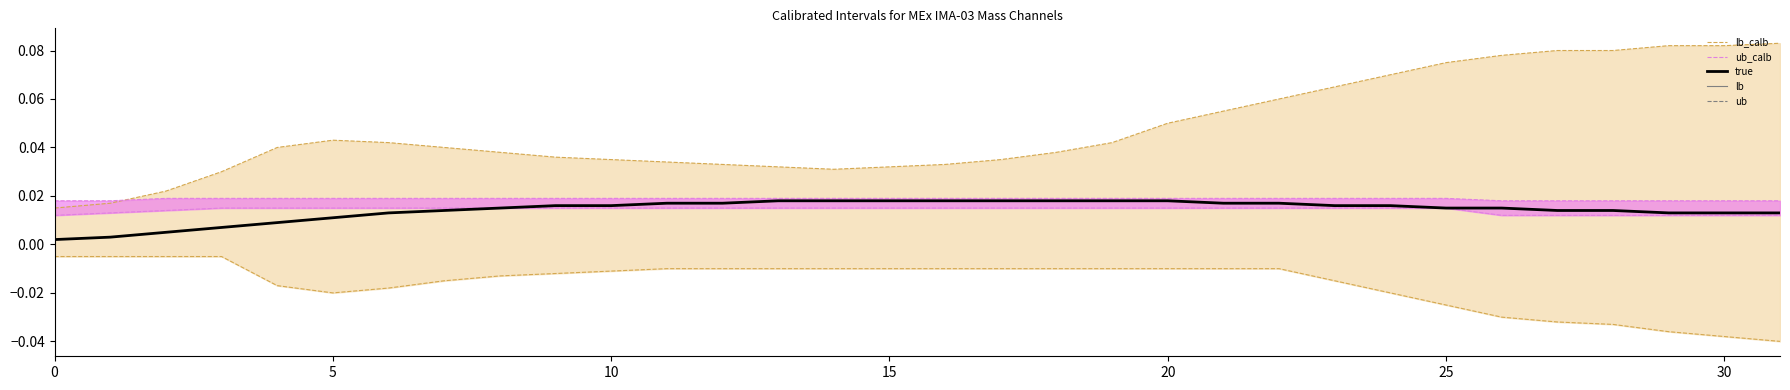

At which category is the sum across all series the highest?

22